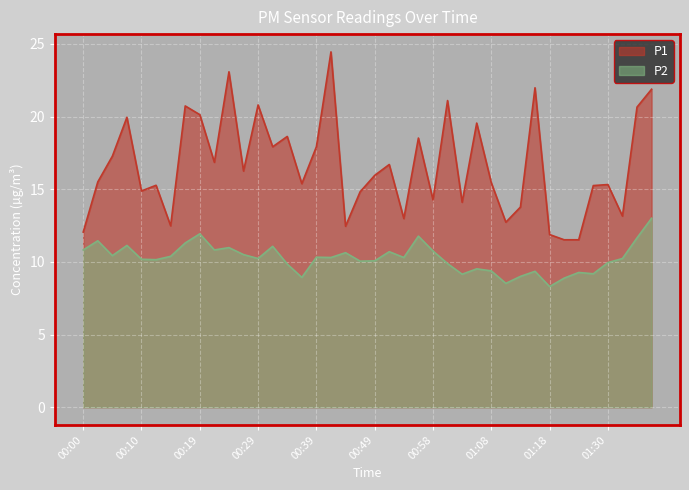

How many series are shown in this chart?

2